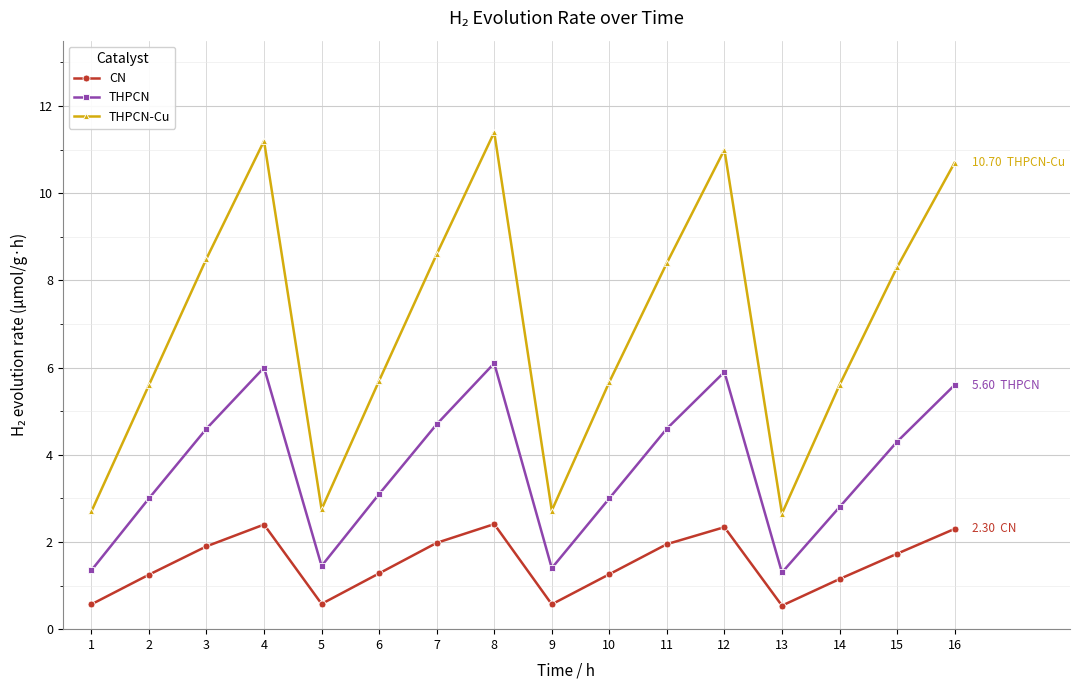

Does the chart have visible grid lines?

Yes